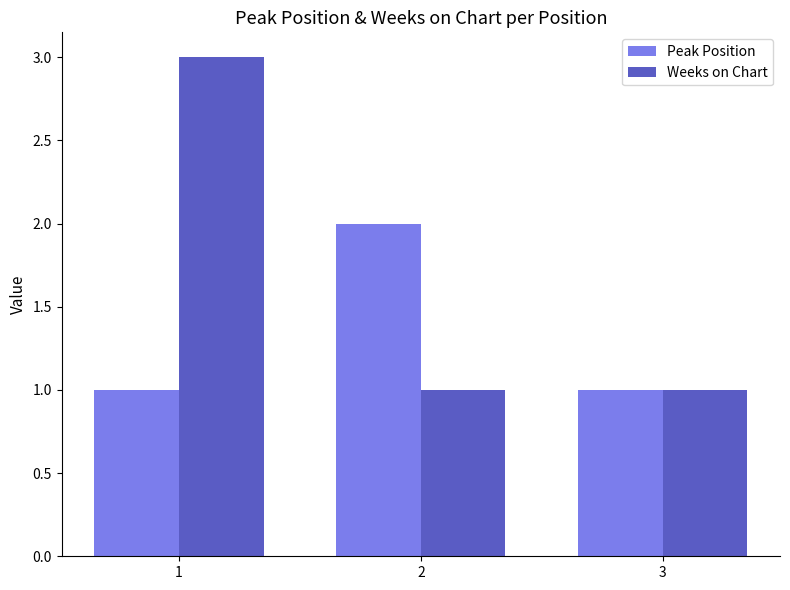

What is the value of the Peak Position bar at the 1st from the left?

1